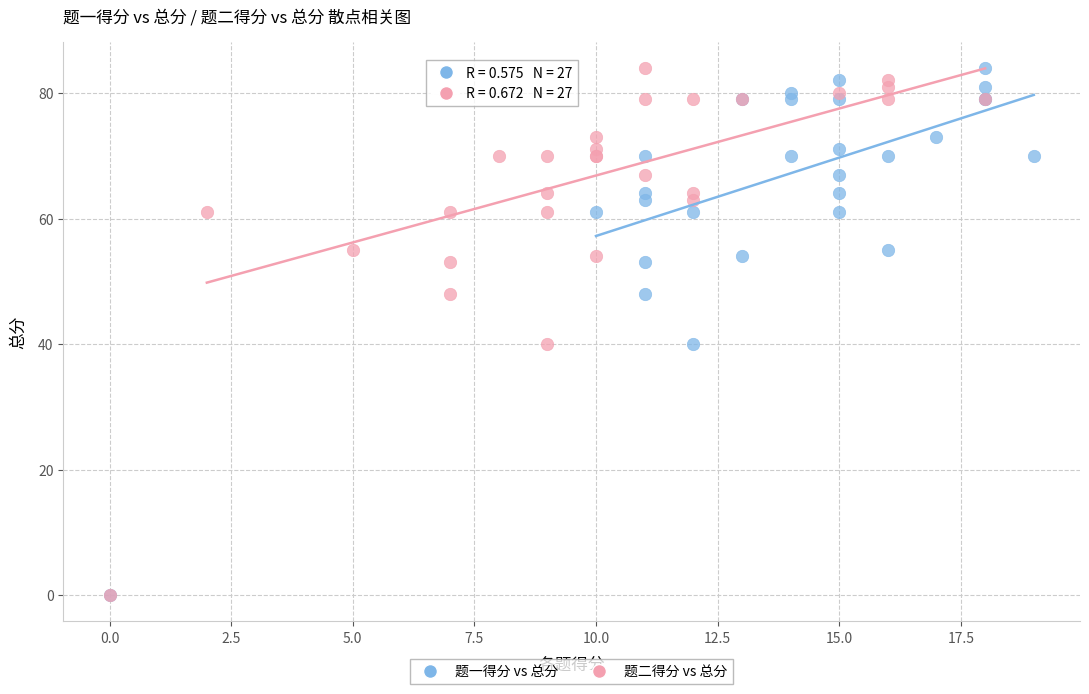

What are all the series names shown in the legend?

题一得分 vs 总分, 题二得分 vs 总分